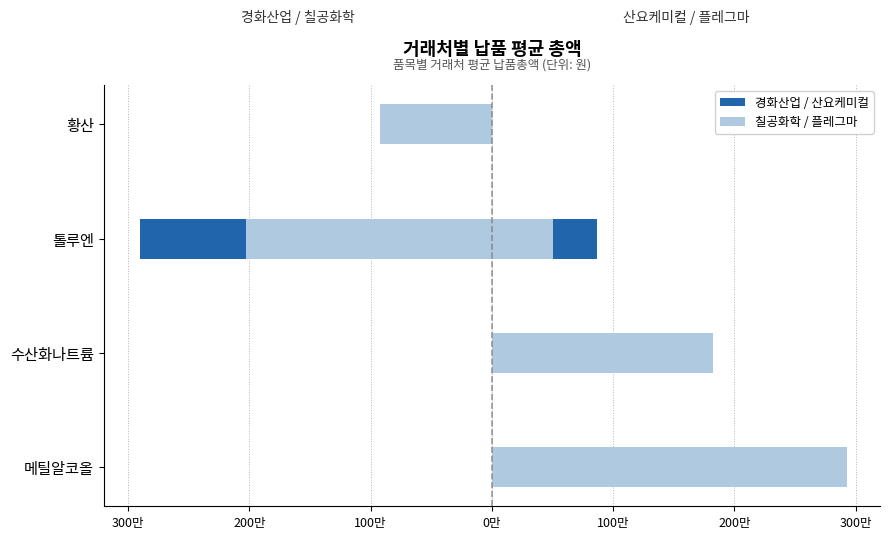

Does the chart contain any negative values?

Yes